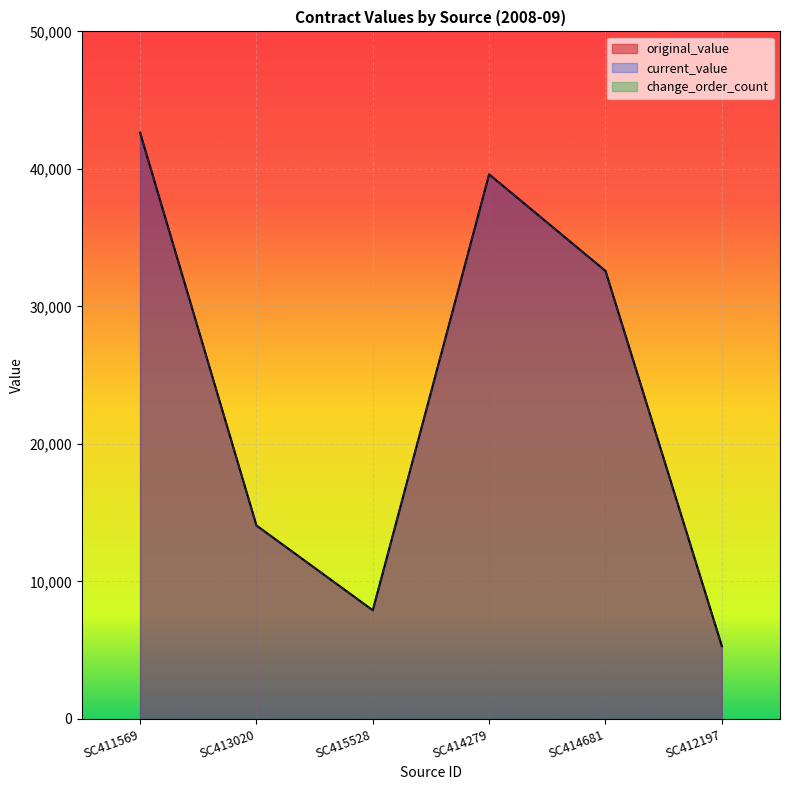

In original_value, how many points are higher than both neighbors (excluding endpoints)?

1